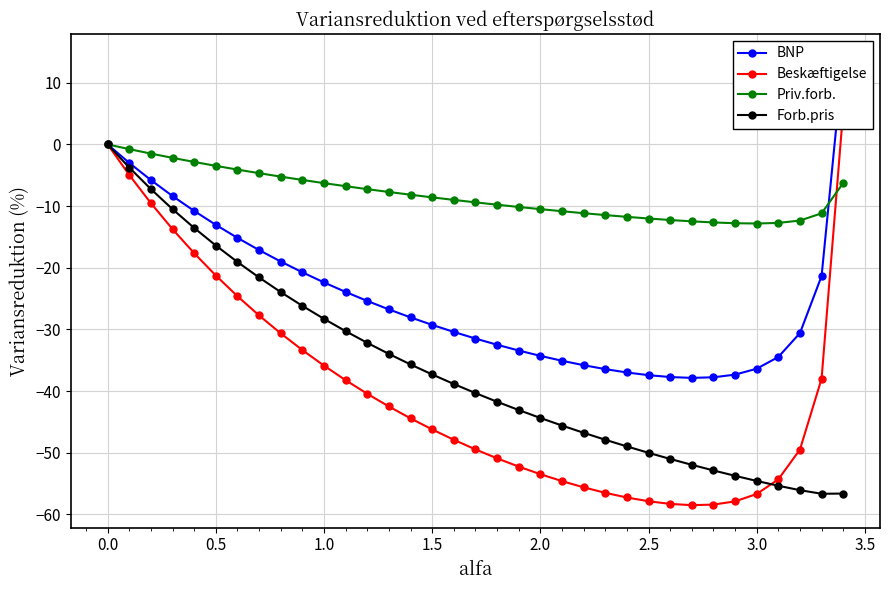

Reading left to right, transcribe all the data shown in this chart.

BNP: 0.0	-3.0	-5.8	-8.4	-10.8	-13.0	-15.2	-17.1	-19.0	-20.7	-22.4	-23.9	-25.4	-26.8	-28.0	-29.3	-30.4	-31.5	-32.5	-33.4	-34.3	-35.1	-35.8	-36.4	-37.0	-37.4	-37.7	-37.9	-37.8	-37.3	-36.4	-34.5	-30.6	-21.3	14.3
Beskæftigelse: 0.0	-5.0	-9.5	-13.7	-17.6	-21.3	-24.6	-27.7	-30.6	-33.3	-35.9	-38.2	-40.4	-42.5	-44.4	-46.2	-47.9	-49.5	-50.9	-52.2	-53.5	-54.6	-55.6	-56.5	-57.3	-57.9	-58.3	-58.5	-58.4	-57.9	-56.7	-54.3	-49.5	-38.0	5.5
Priv.forb.: 0.0	-0.8	-1.5	-2.2	-2.8	-3.5	-4.1	-4.7	-5.2	-5.8	-6.3	-6.8	-7.3	-7.7	-8.2	-8.6	-9.0	-9.4	-9.8	-10.1	-10.5	-10.8	-11.2	-11.5	-11.7	-12.0	-12.3	-12.5	-12.6	-12.8	-12.8	-12.7	-12.3	-11.2	-6.2
Forb.pris: 0.0	-3.8	-7.2	-10.5	-13.5	-16.4	-19.1	-21.6	-23.9	-26.2	-28.3	-30.3	-32.2	-34.0	-35.7	-37.3	-38.8	-40.3	-41.7	-43.1	-44.4	-45.6	-46.8	-47.9	-49.0	-50.0	-51.0	-52.0	-52.9	-53.7	-54.6	-55.3	-56.1	-56.6	-56.6